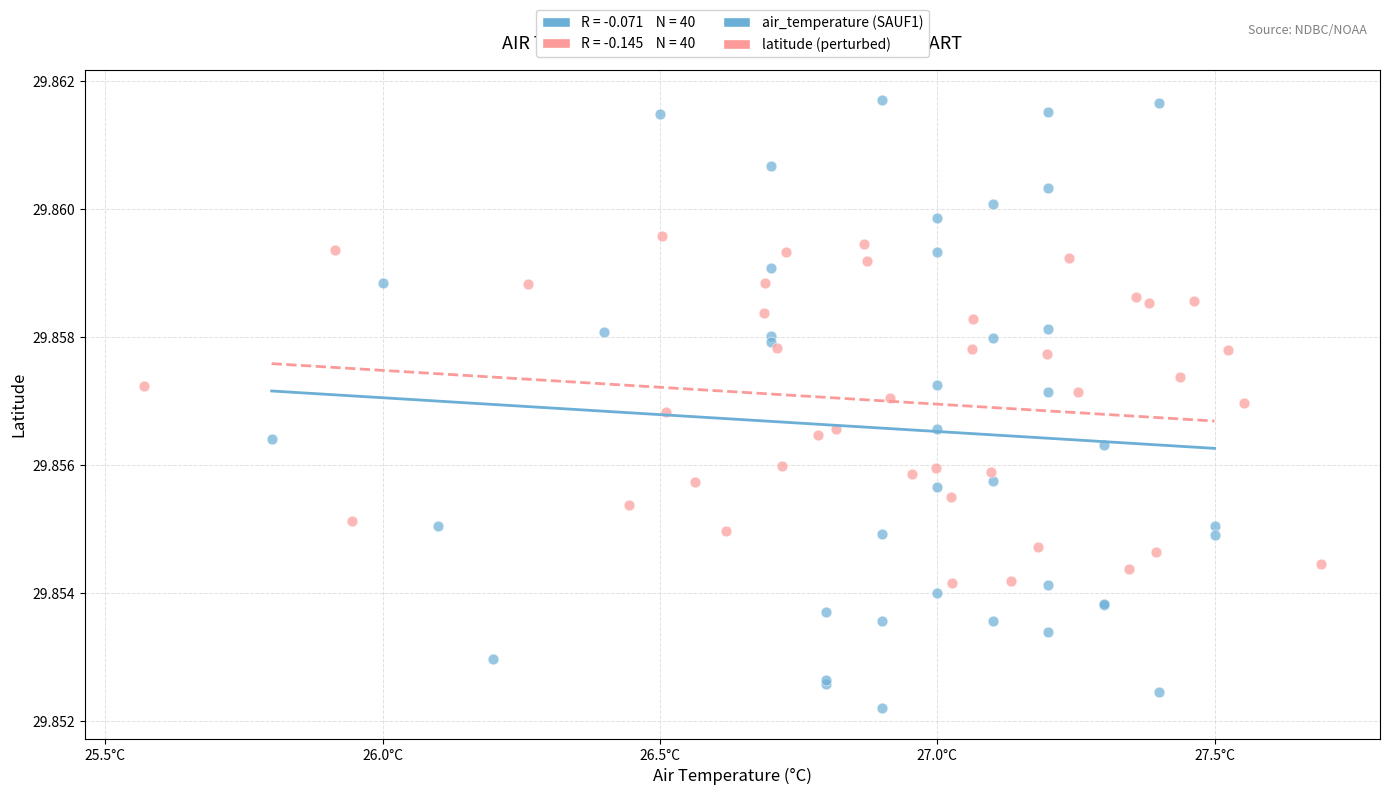

Which series reaches the minimum Y coordinate?

air_temperature (SAUF1)